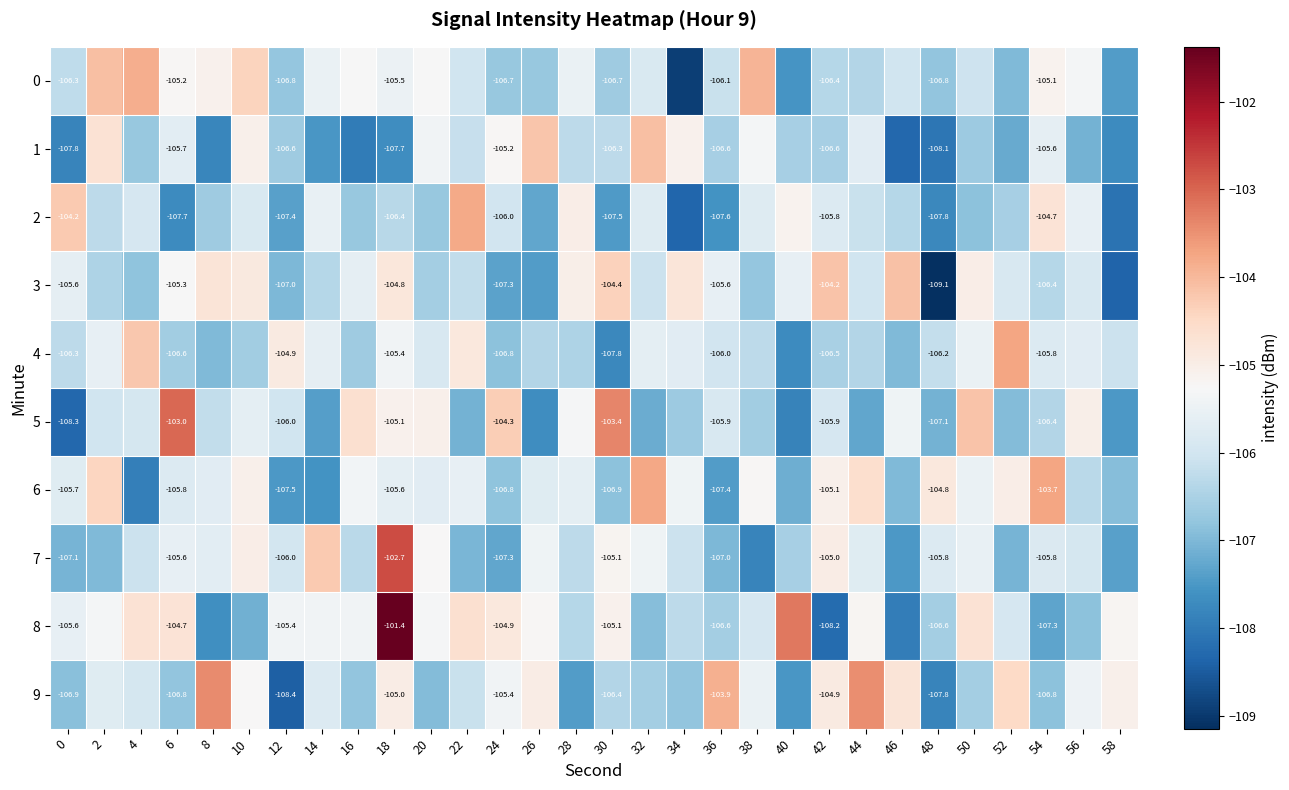

Is the value of 2 at 42 greater than the value of 3 at 42?

No